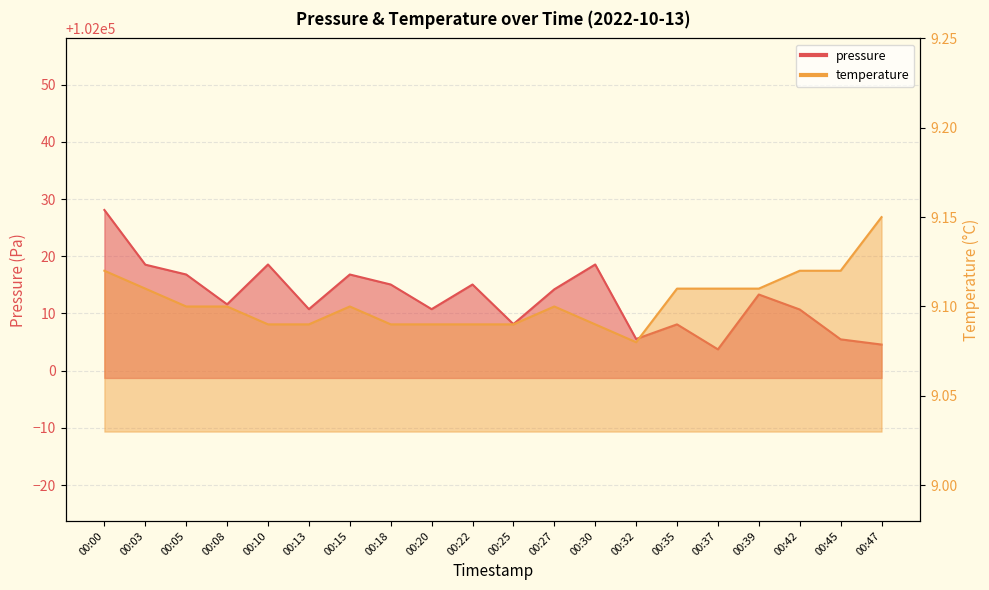

At which category does temperature reach its first local valley?

00:32